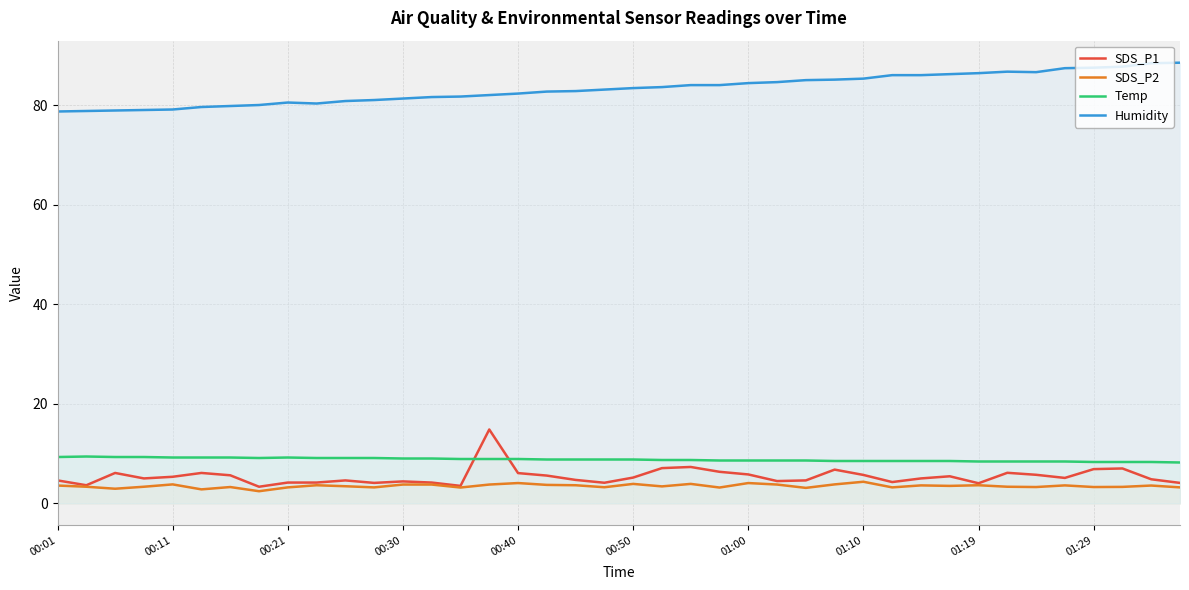

Is the value of Temp at 00:01 greater than the value of SDS_P2 at 17?

Yes